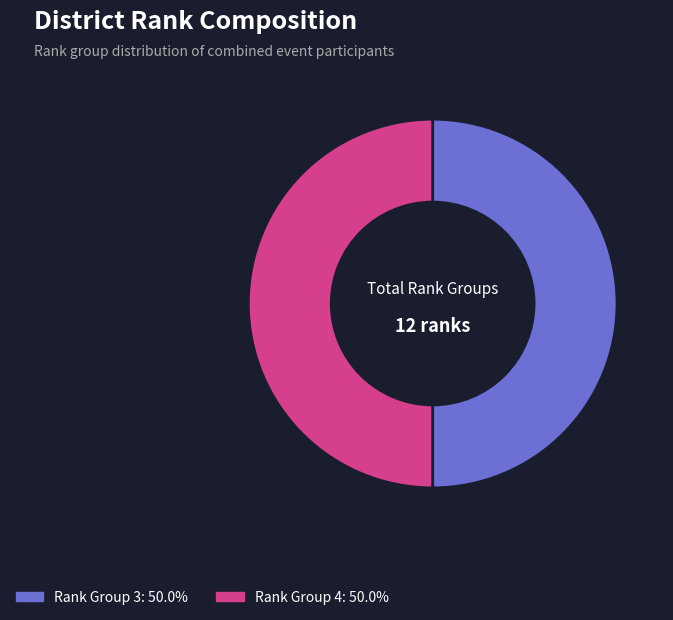

Count the number of slices in the pie.

2